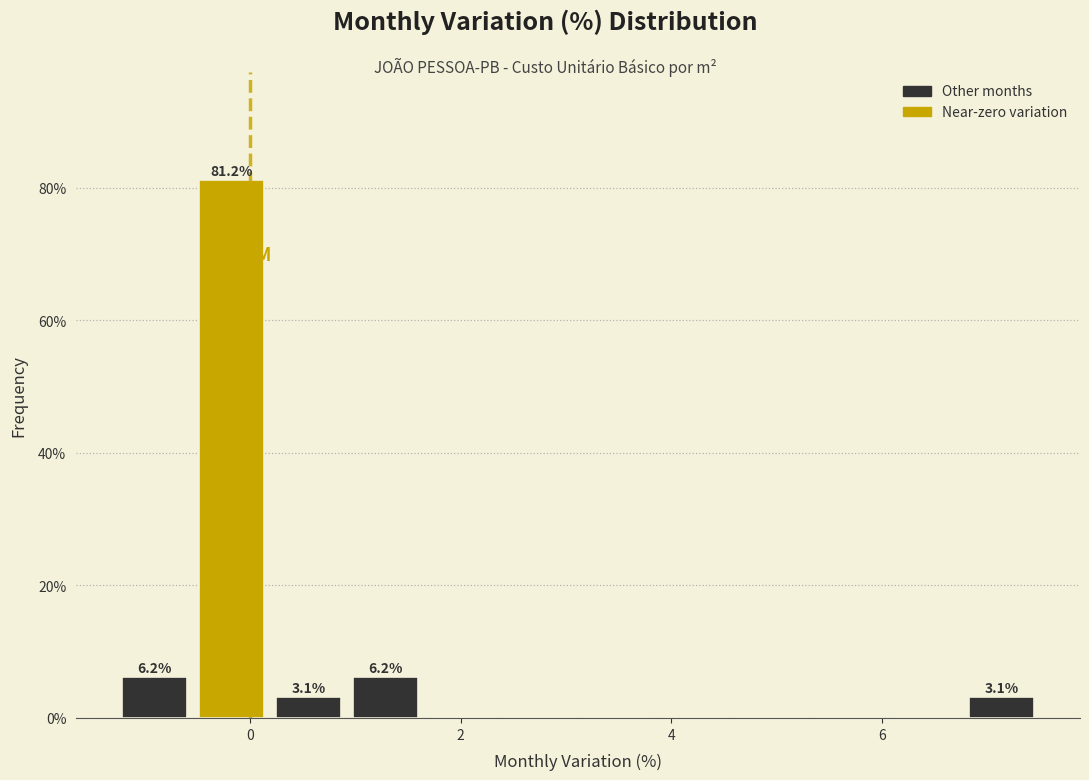

Read against the x-axis, roughly where is the centre of the tallest bar?

-0.2